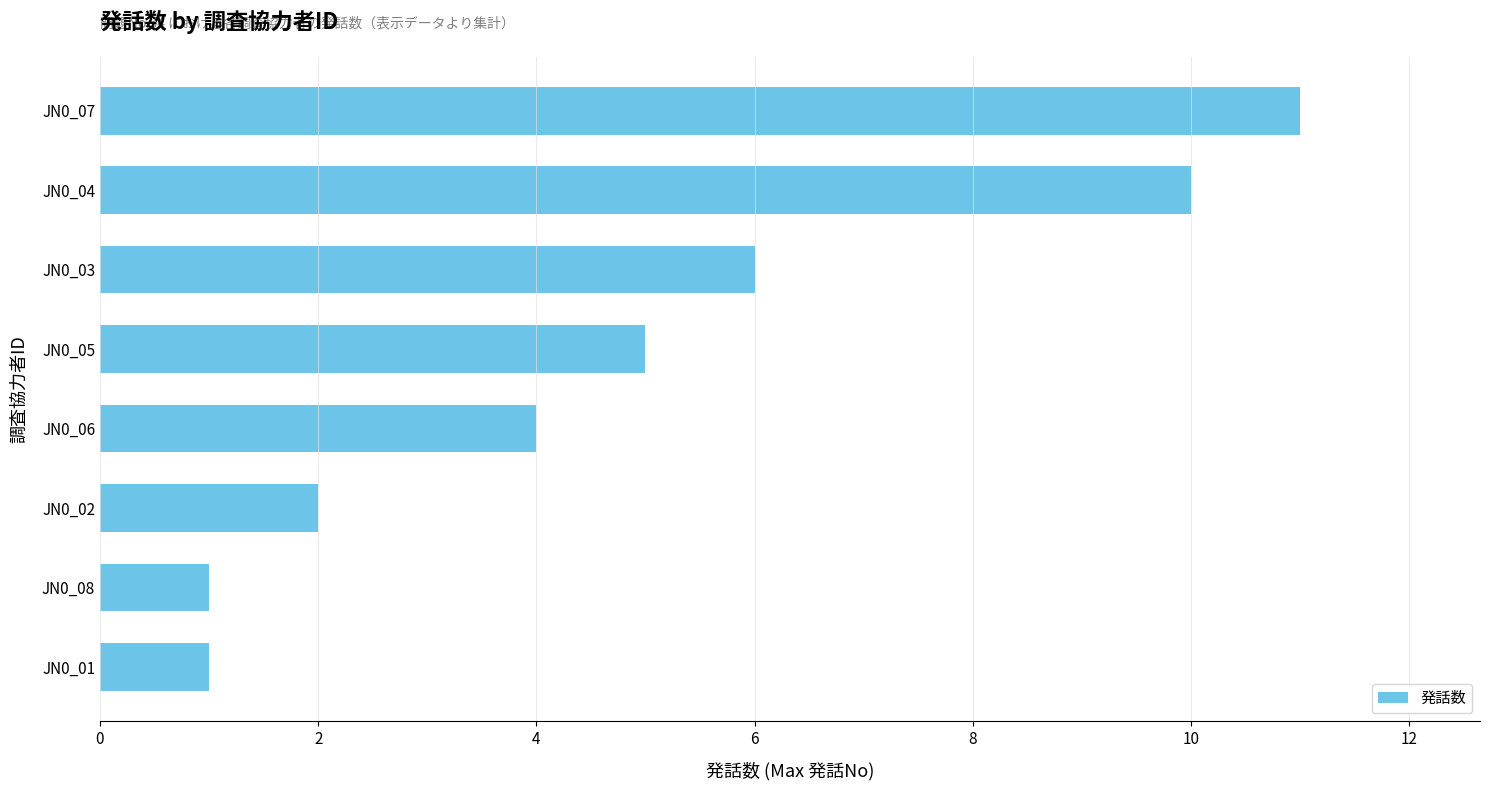

At which label is the value closest to 6?

JN0_03